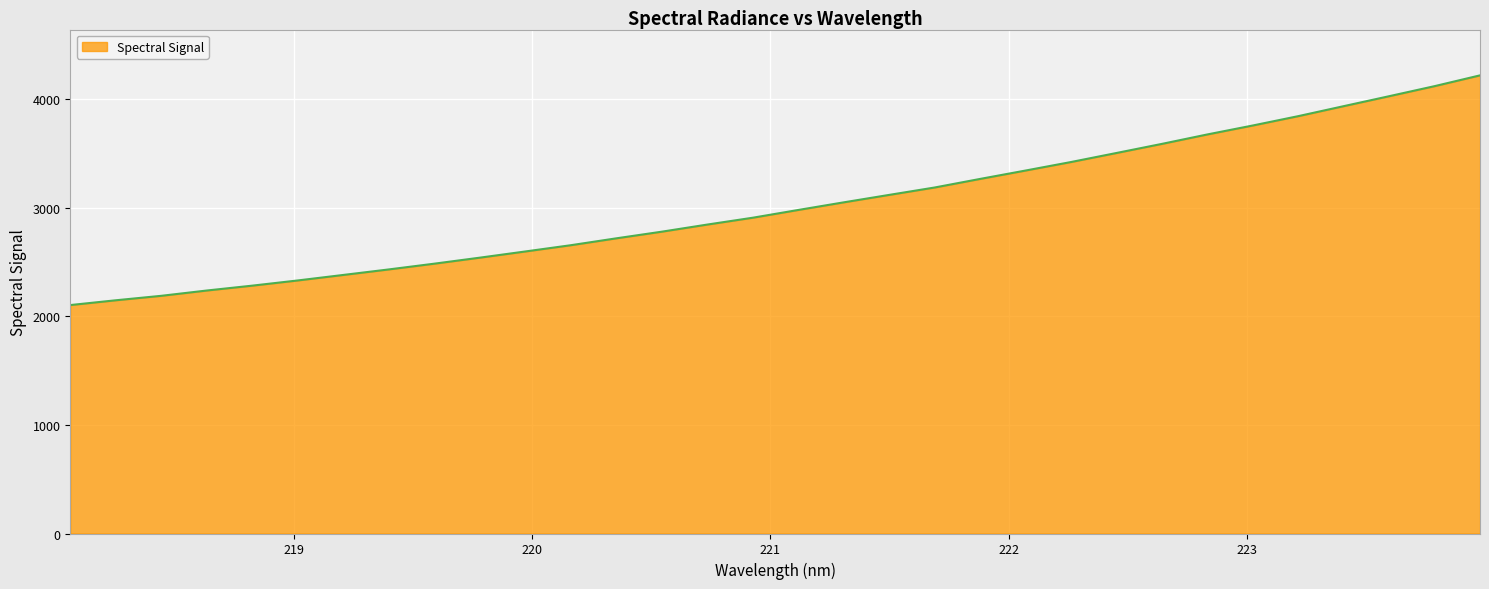

Does the chart display data point markers on the line(s)?

No